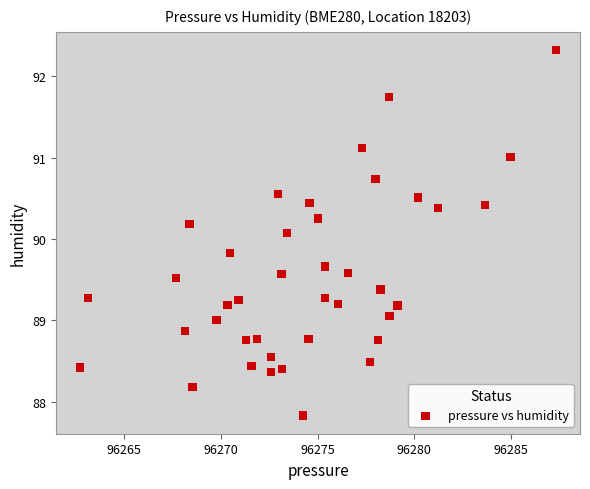

What Y value in the scatter plot is closest to 90?

90.1